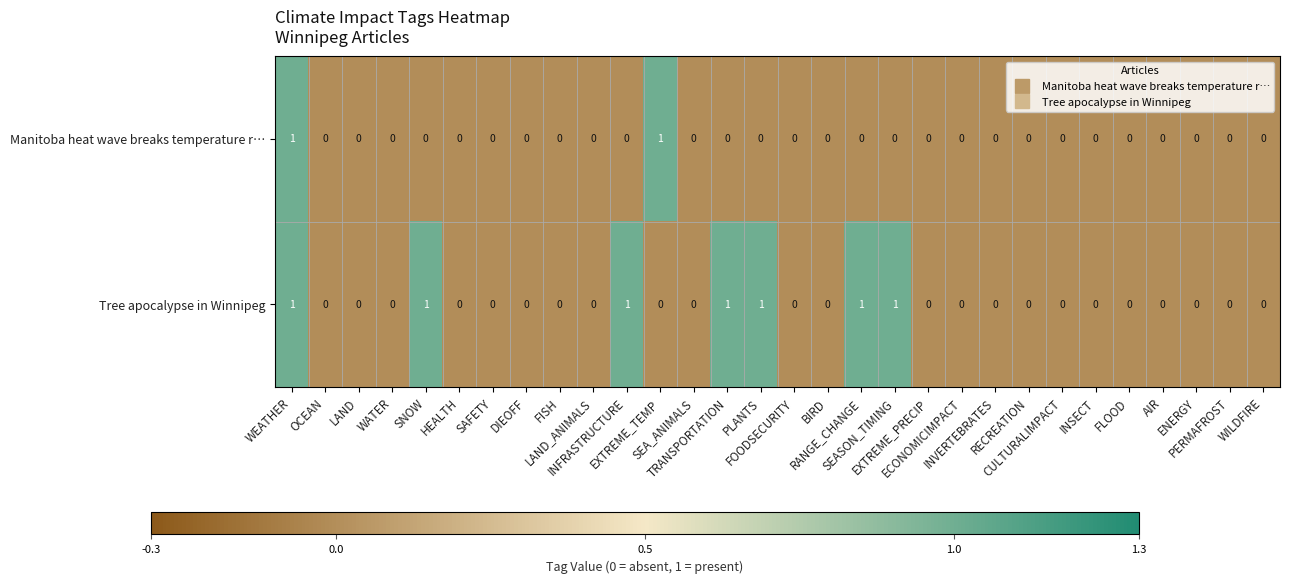

Count the number of data series in this chart.

2